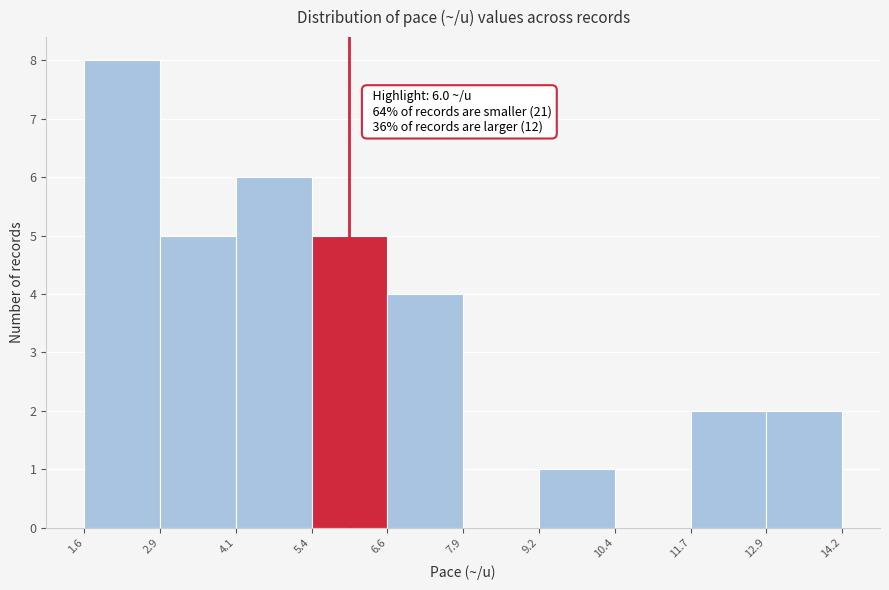

Which range on the x-axis has the tallest bar?

1.6 to 2.9